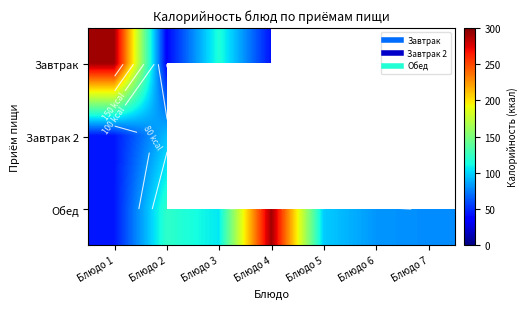

Rank the categories by Обед value from lowest to highest.

Блюдо 1, Блюдо 7, Блюдо 6, Блюдо 5, Блюдо 3, Блюдо 2, Блюдо 4